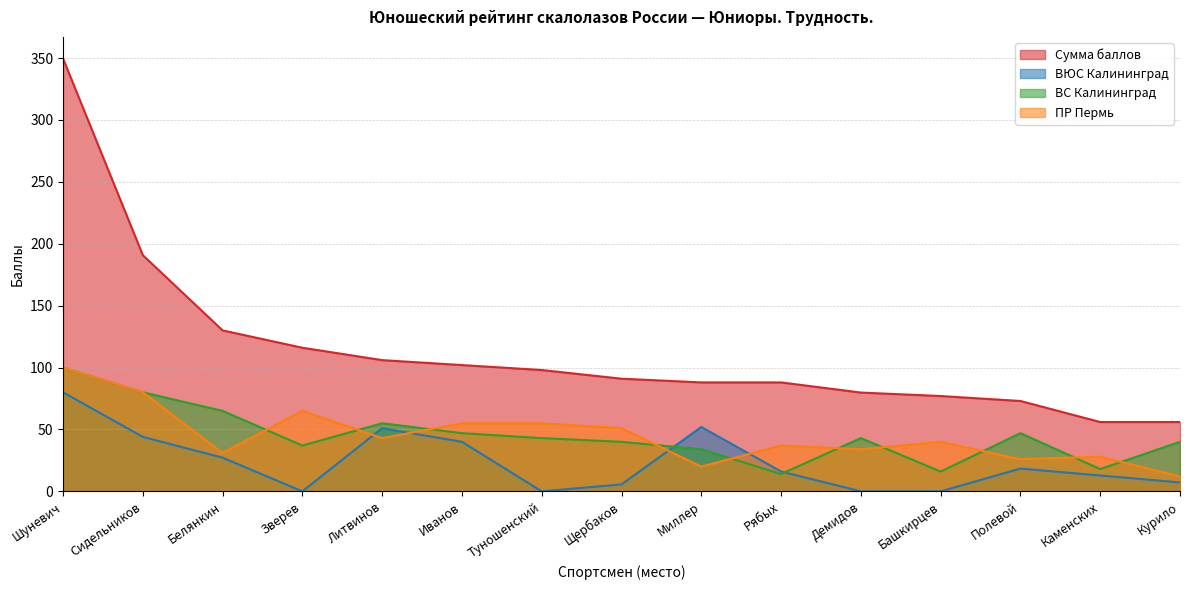

Is it true that ПР Пермь equals 43.0 at Литвинов?

True